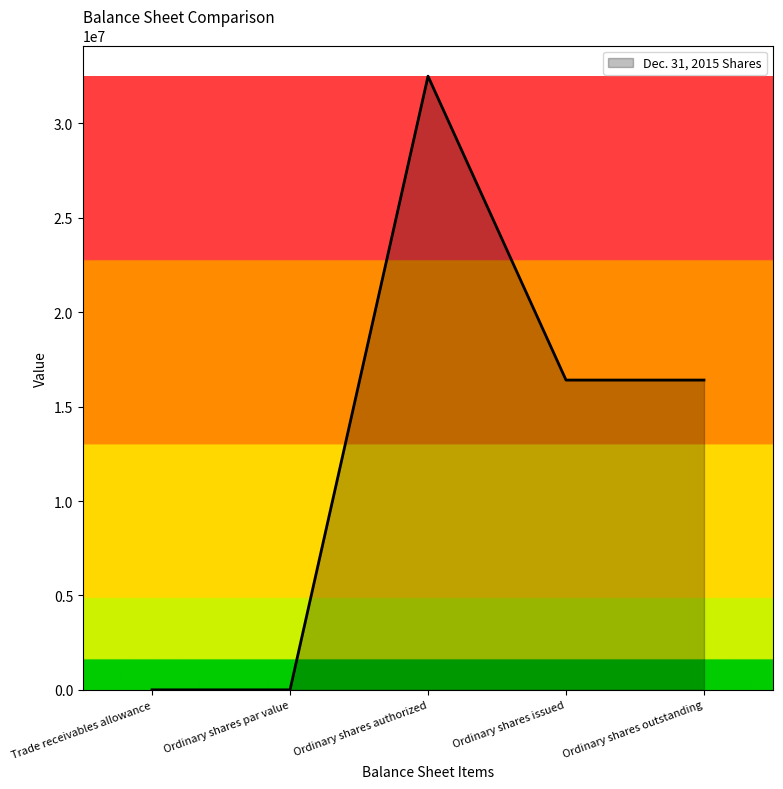

What is the sum of the values at Ordinary shares outstanding and Trade receivables allowance?

16406258.0